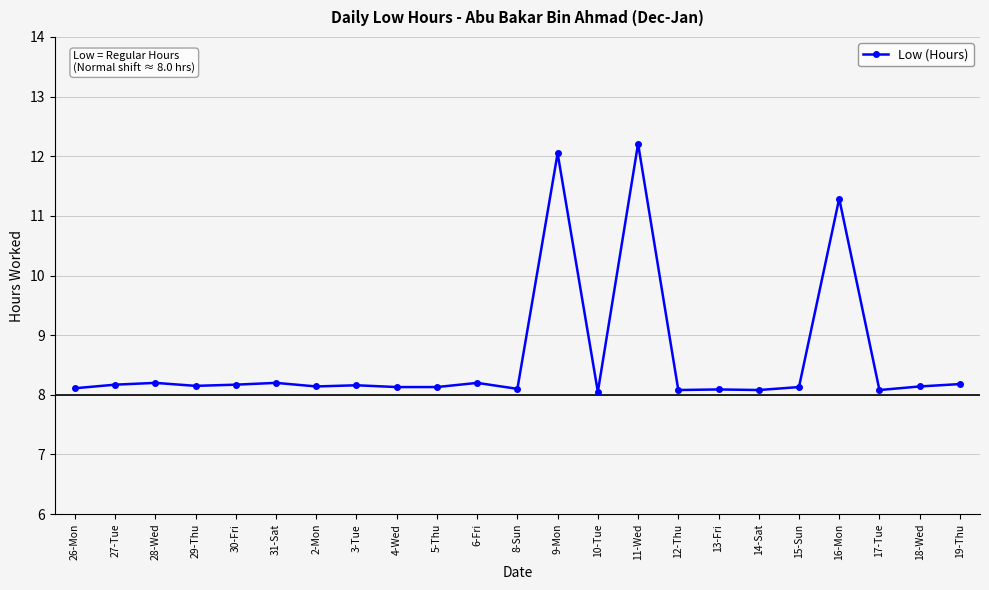

What is the difference between the second highest and second lowest values?

4.0